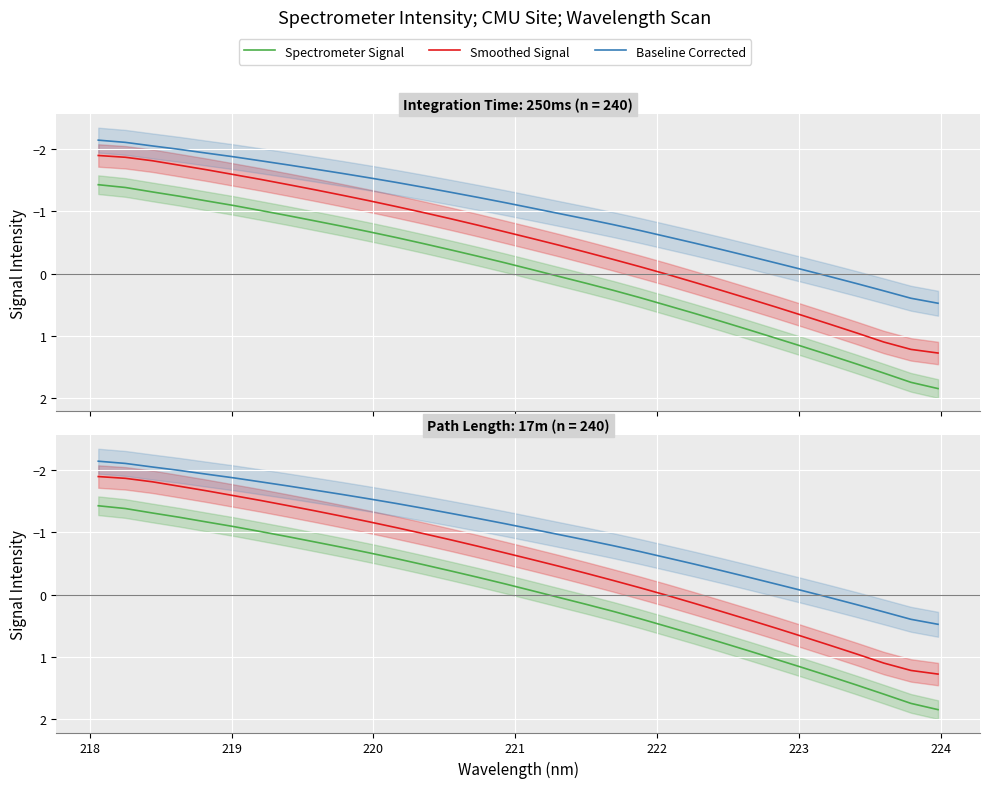

Reading left to right, list all the values displayed in this chart.

Spectrometer Signal: -1.4	-1.4	-1.3	-1.2	-1.2	-1.1	-1.0	-0.9	-0.8	-0.8	-0.7	-0.6	-0.5	-0.4	-0.3	-0.2	-0.1	0.0	0.2	0.3	0.4	0.5	0.6	0.8	0.9	1.0	1.2	1.3	1.4	1.6	1.7	1.8
Smoothed Signal: -1.9	-1.9	-1.8	-1.7	-1.7	-1.6	-1.5	-1.4	-1.3	-1.3	-1.2	-1.1	-1.0	-0.9	-0.8	-0.7	-0.6	-0.5	-0.3	-0.2	-0.1	0.0	0.1	0.3	0.4	0.5	0.7	0.8	1.0	1.1	1.2	1.3
Baseline Corrected: -2.1	-2.1	-2.0	-2.0	-1.9	-1.9	-1.8	-1.7	-1.7	-1.6	-1.5	-1.5	-1.4	-1.3	-1.2	-1.1	-1.1	-1.0	-0.9	-0.8	-0.7	-0.6	-0.5	-0.4	-0.3	-0.2	-0.1	0.0	0.2	0.3	0.4	0.5